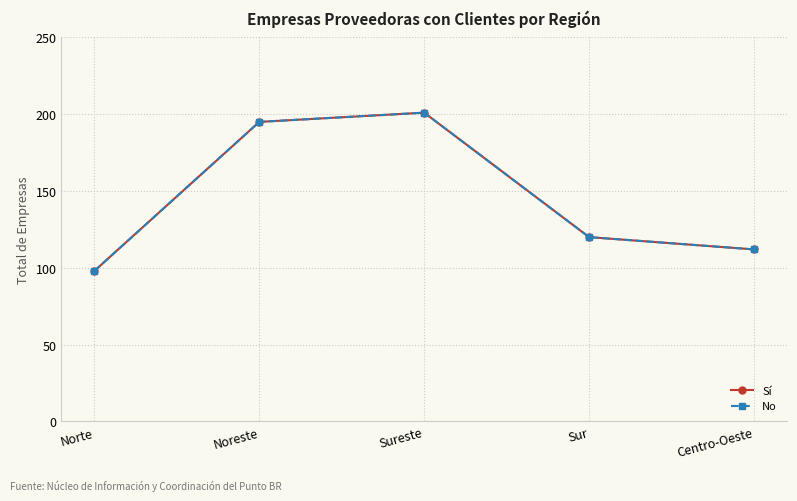

Does the chart have visible grid lines?

Yes